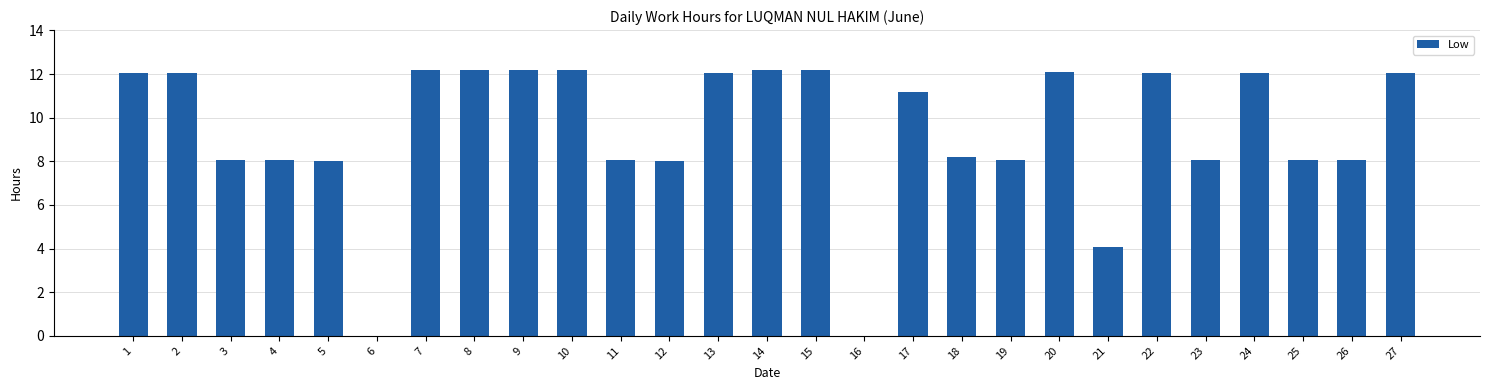

What is the approximate value at 5?

8.0